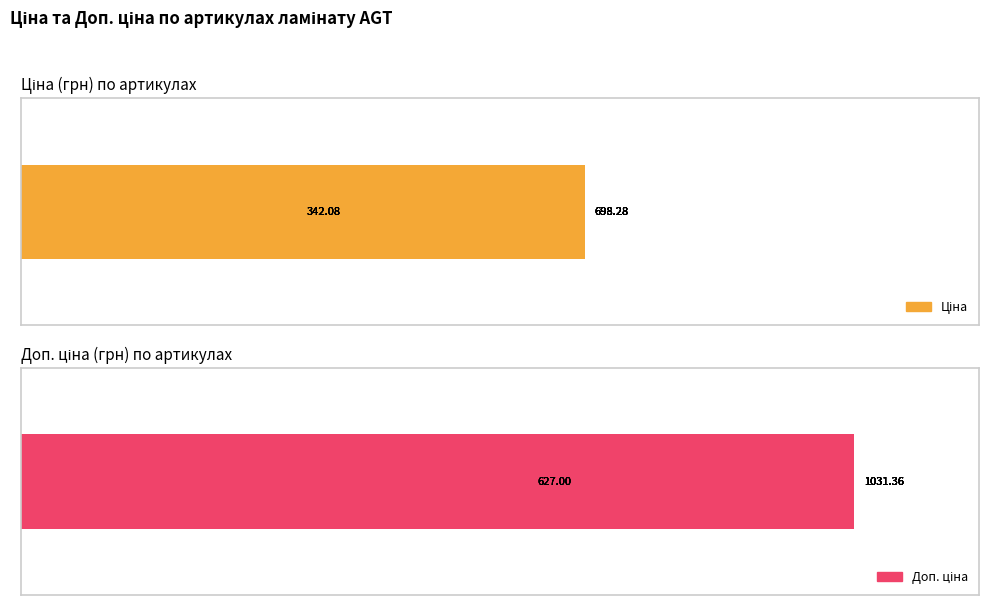

Which series has the largest total across all categories?

Доп. ціна